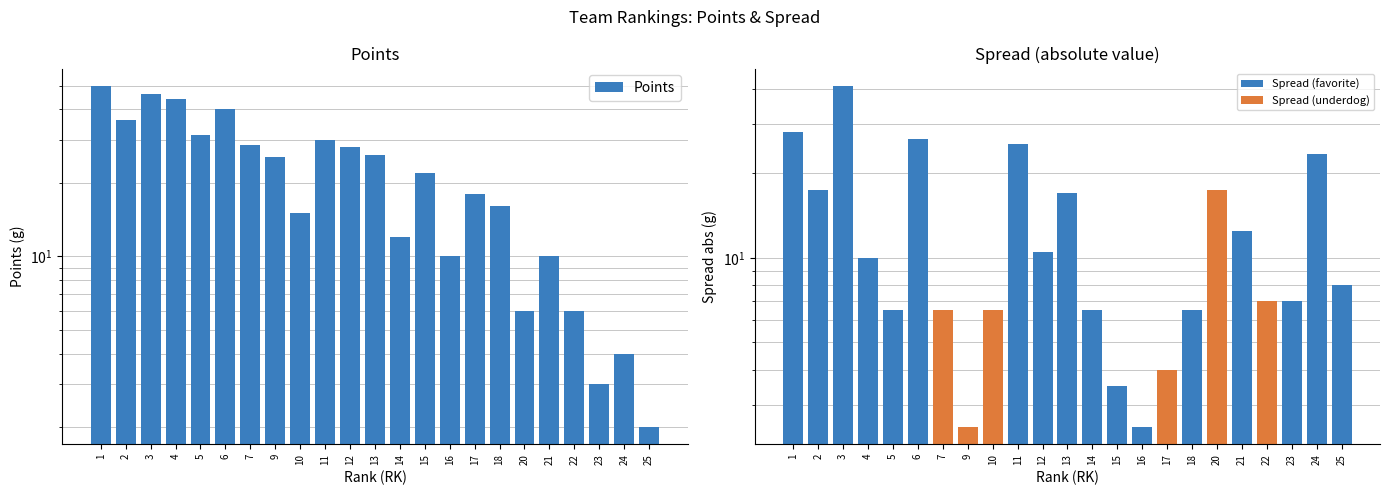

True or false: Spread (abs) has a value of 3.8 at 10.

False